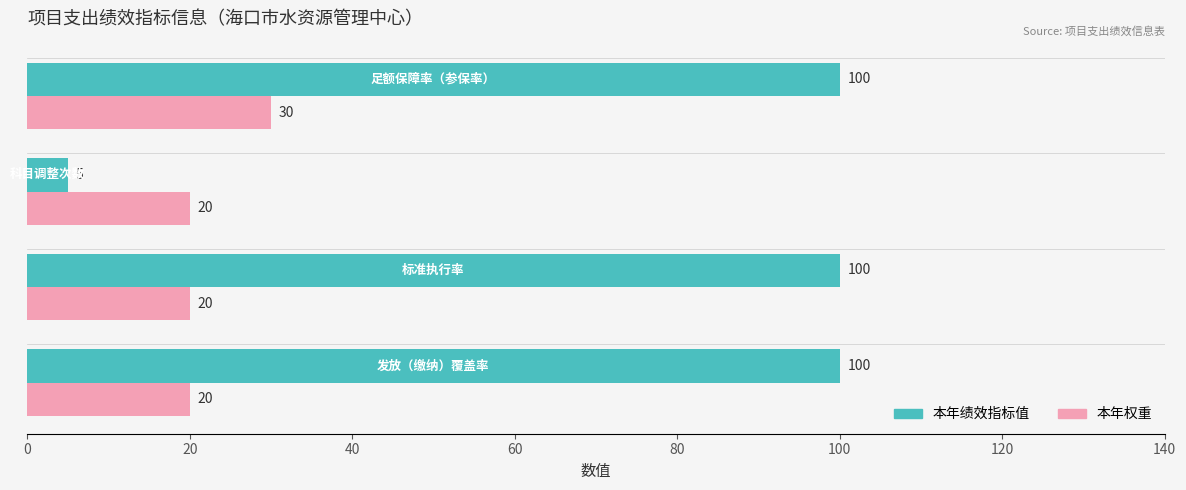

Which series has the widest spread of values?

本年绩效指标值